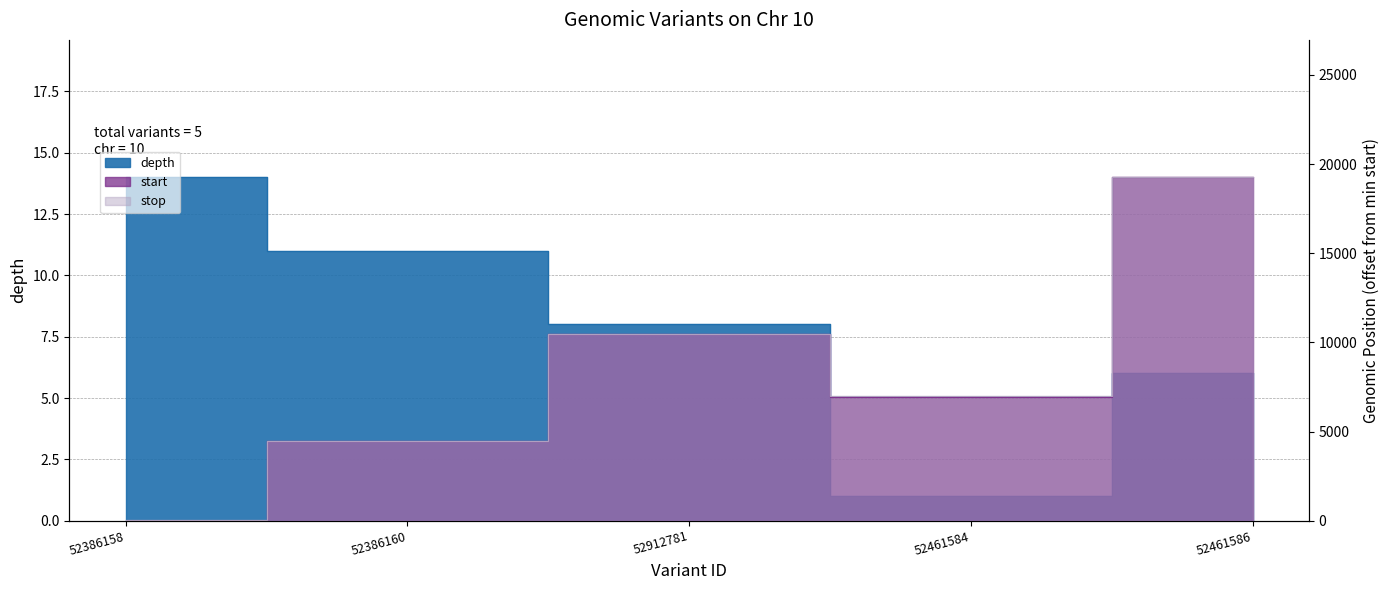

How many data points in start are above 6961?

2